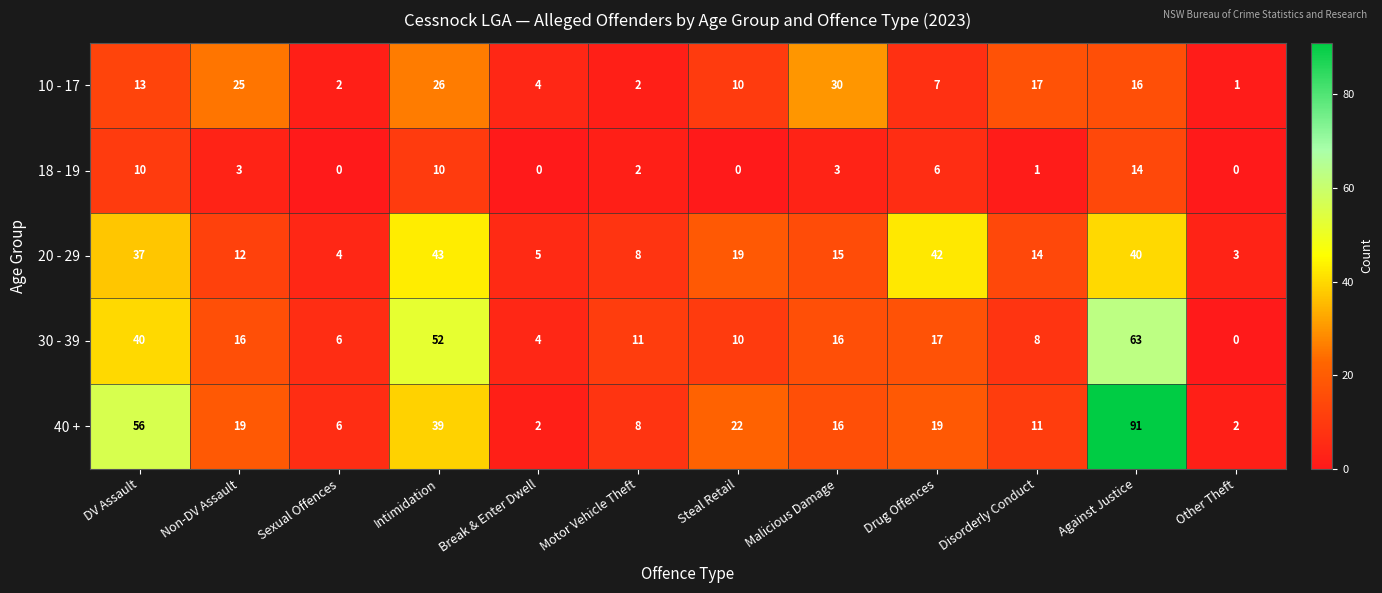

What is the difference between the highest and lowest values at Other Theft?

3